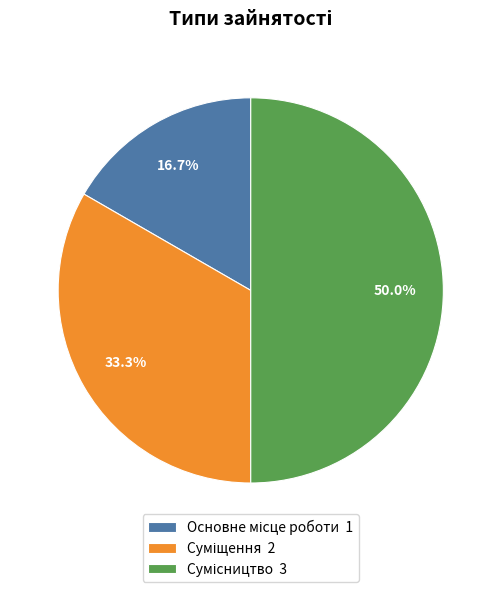

Does any single category account for the majority?

No